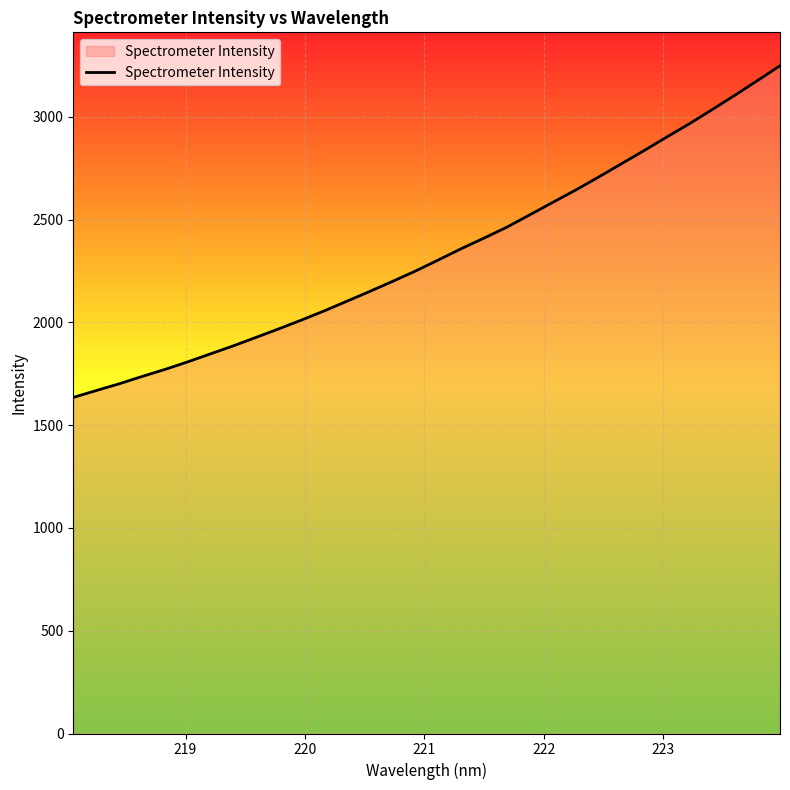

What is the greatest value displayed?

3248.0